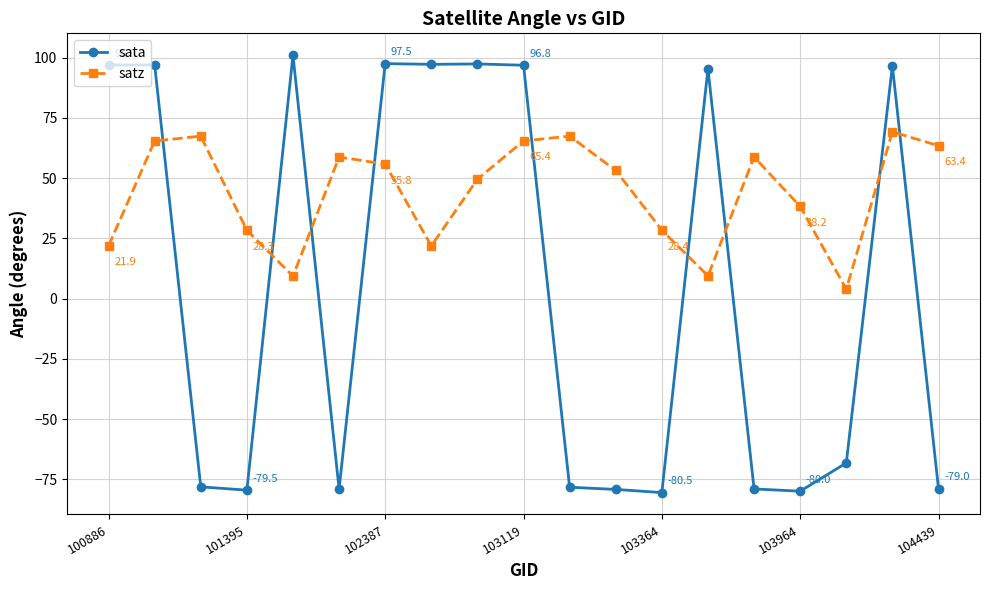

Which series has the largest range (max minus min)?

sata